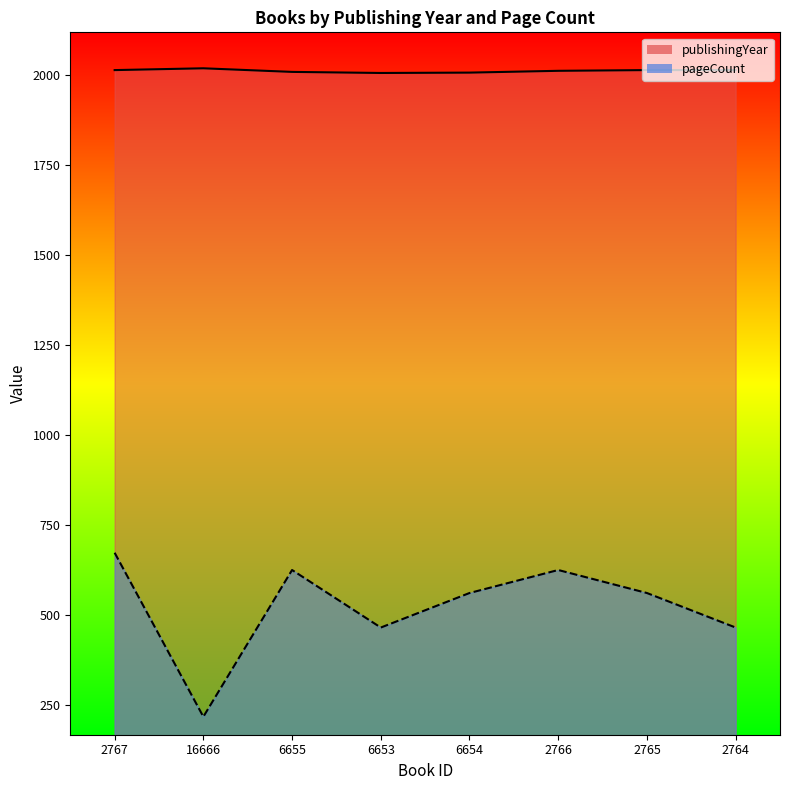

How many pageCount values are between 464 and 624?

6